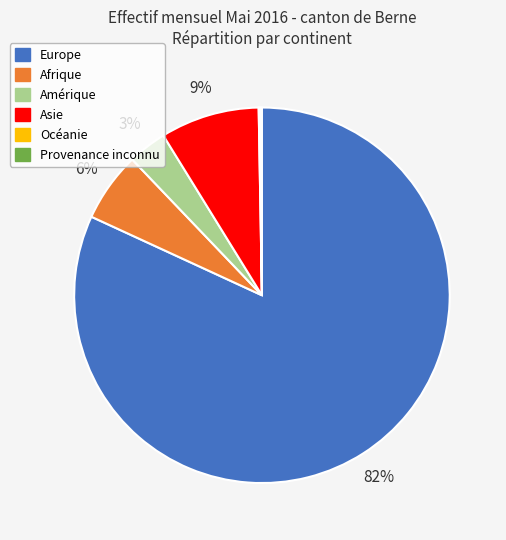

To the nearest percent, what portion does Amérique represent?

3%